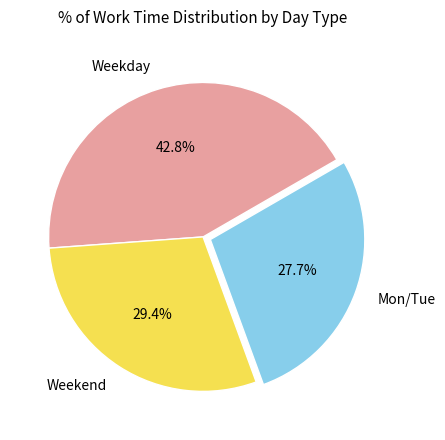

What percentage do Weekday and Weekend together represent?

72.3%